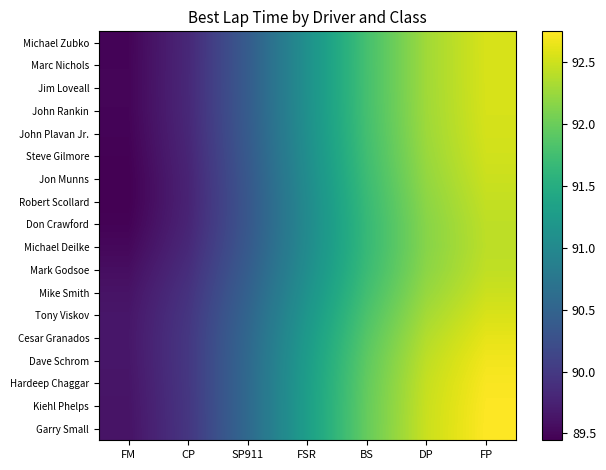

Reading left to right, transcribe all the data shown in this chart.

Michael Zubko: FM=89.5	CP=89.8	SP911=90.4	FSR=91.1	BS=91.8	DP=92.3	FP=92.5
Marc Nichols: FM=89.5	CP=89.8	SP911=90.4	FSR=91.1	BS=91.8	DP=92.3	FP=92.5
Jim Loveall: FM=89.5	CP=89.8	SP911=90.4	FSR=91.1	BS=91.8	DP=92.3	FP=92.5
John Rankin: FM=89.5	CP=89.8	SP911=90.4	FSR=91.1	BS=91.8	DP=92.3	FP=92.5
John Plavan Jr.: FM=89.5	CP=89.8	SP911=90.4	FSR=91.1	BS=91.8	DP=92.3	FP=92.5
Steve Gilmore: FM=89.5	CP=89.8	SP911=90.4	FSR=91.1	BS=91.7	DP=92.2	FP=92.5
Jon Munns: FM=89.4	CP=89.8	SP911=90.4	FSR=91.0	BS=91.7	DP=92.2	FP=92.5
Robert Scollard: FM=89.4	CP=89.8	SP911=90.3	FSR=91.0	BS=91.7	DP=92.2	FP=92.4
Don Crawford: FM=89.5	CP=89.8	SP911=90.3	FSR=91.0	BS=91.7	DP=92.2	FP=92.4
Michael Deilke: FM=89.5	CP=89.8	SP911=90.4	FSR=91.0	BS=91.7	DP=92.2	FP=92.4
Mark Godsoe: FM=89.6	CP=89.9	SP911=90.4	FSR=91.1	BS=91.7	DP=92.2	FP=92.4
Mike Smith: FM=89.6	CP=89.9	SP911=90.5	FSR=91.1	BS=91.7	DP=92.2	FP=92.5
Tony Viskov: FM=89.6	CP=90.0	SP911=90.5	FSR=91.2	BS=91.8	DP=92.3	FP=92.6
Cesar Granados: FM=89.6	CP=90.0	SP911=90.5	FSR=91.2	BS=91.9	DP=92.4	FP=92.6
Dave Schrom: FM=89.6	CP=90.0	SP911=90.6	FSR=91.3	BS=91.9	DP=92.4	FP=92.7
Hardeep Chaggar: FM=89.6	CP=90.0	SP911=90.6	FSR=91.3	BS=92.0	DP=92.5	FP=92.7
Kiehl Phelps: FM=89.6	CP=90.0	SP911=90.6	FSR=91.3	BS=92.0	DP=92.5	FP=92.7
Garry Small: FM=89.6	CP=90.0	SP911=90.6	FSR=91.3	BS=92.0	DP=92.5	FP=92.7